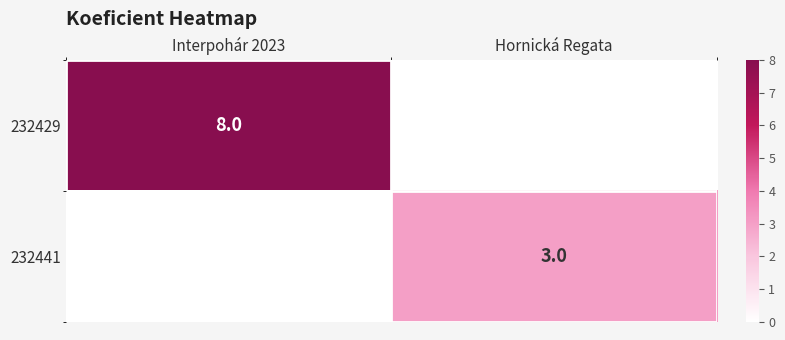

The value of 232429 at Interpohár 2023 is 11. True or false?

False